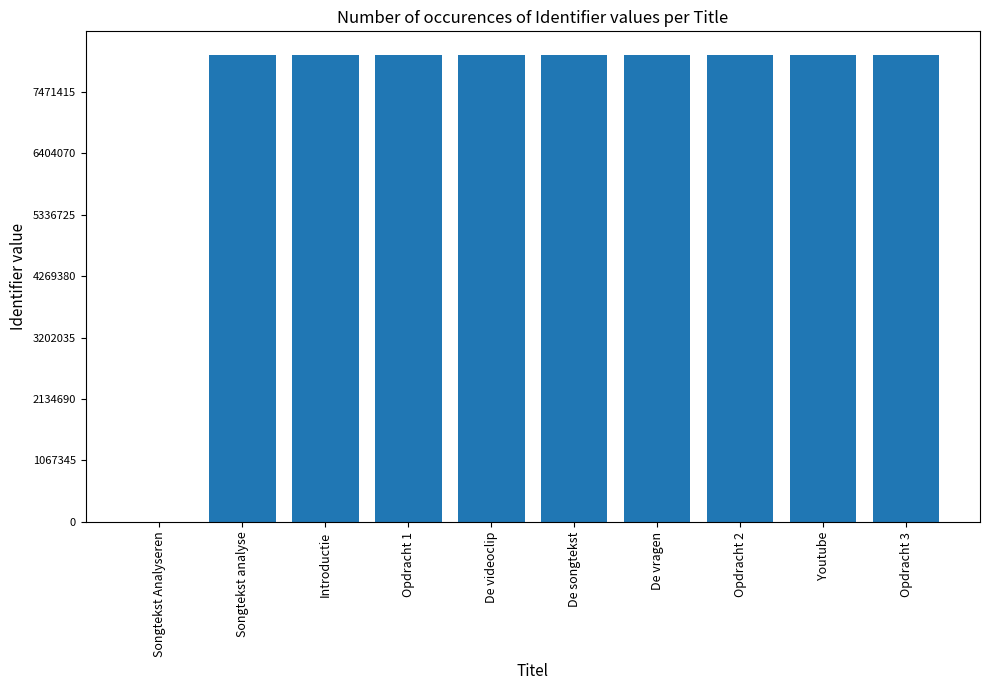

What is the average value?

7300631